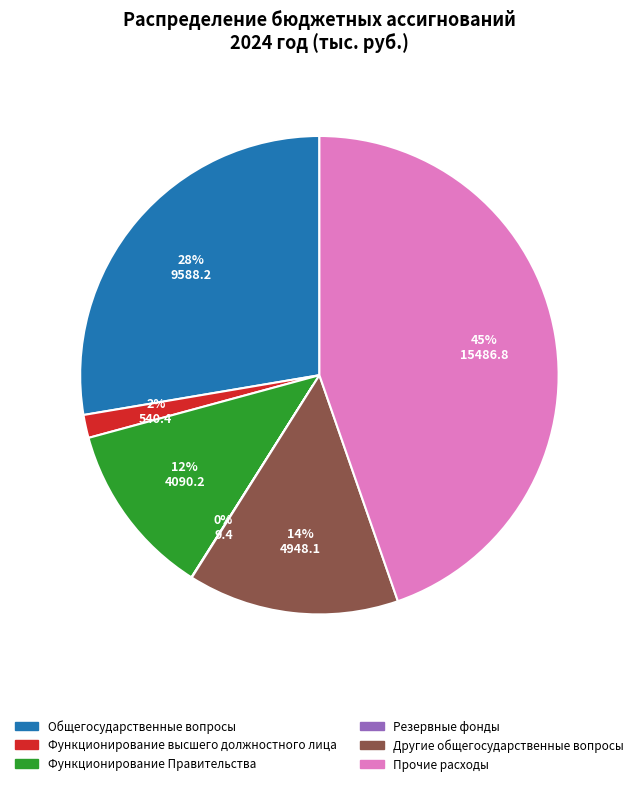

Which slice is the largest?

Прочие расходы